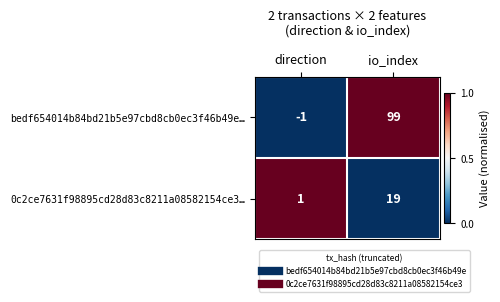

Rank the series by their average value, from highest to lowest.

bedf654014b84bd21b5e97cbd8cb0ec3f46b49e…, 0c2ce7631f98895cd28d83c8211a08582154ce3…